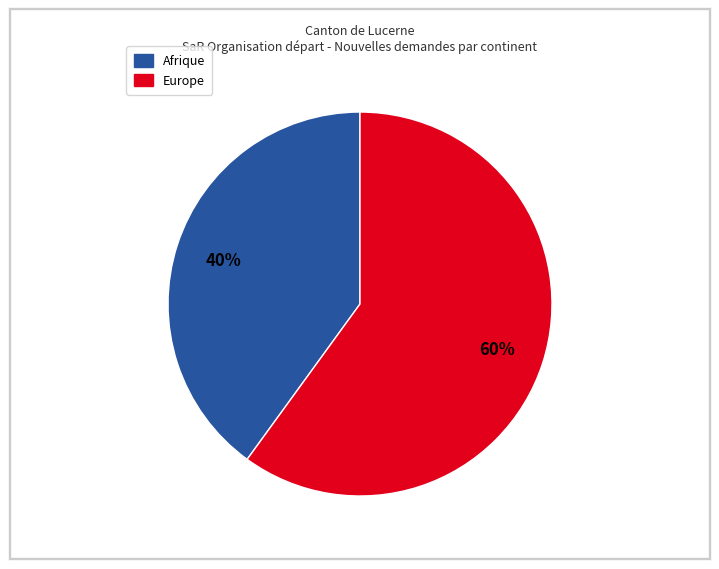

Does any single category account for the majority?

Yes